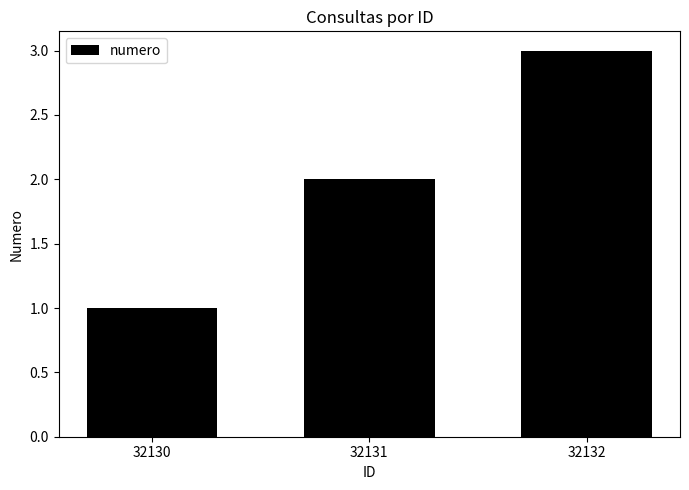

What is the sum of all values?

6